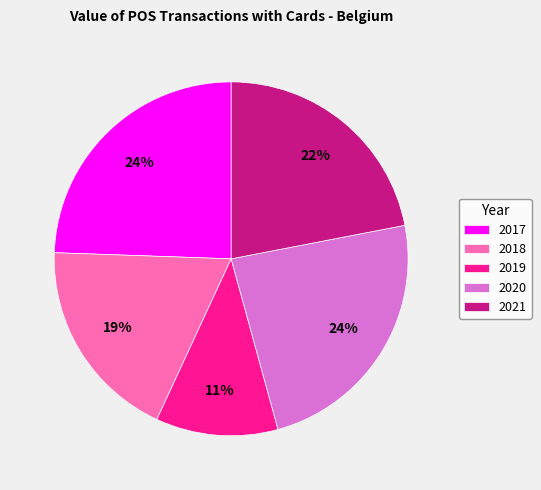

Is there any slice that represents more than half of the pie?

No